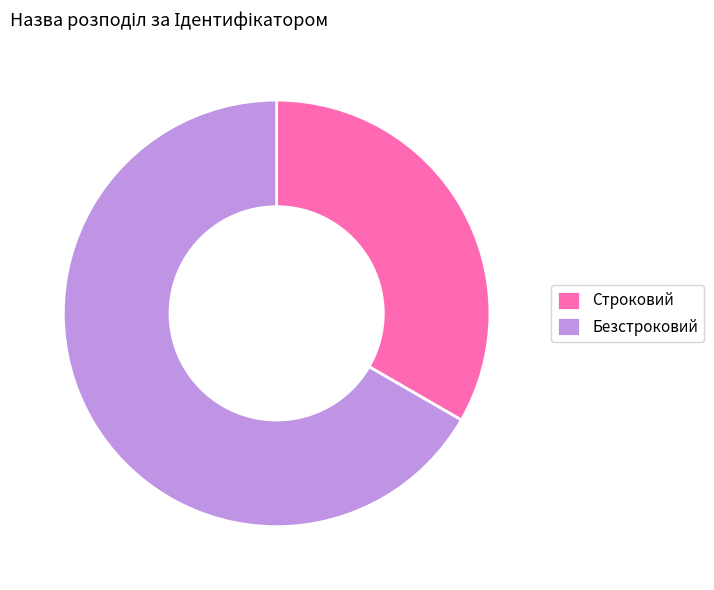

Rank the categories by value from lowest to highest.

Строковий, Безстроковий